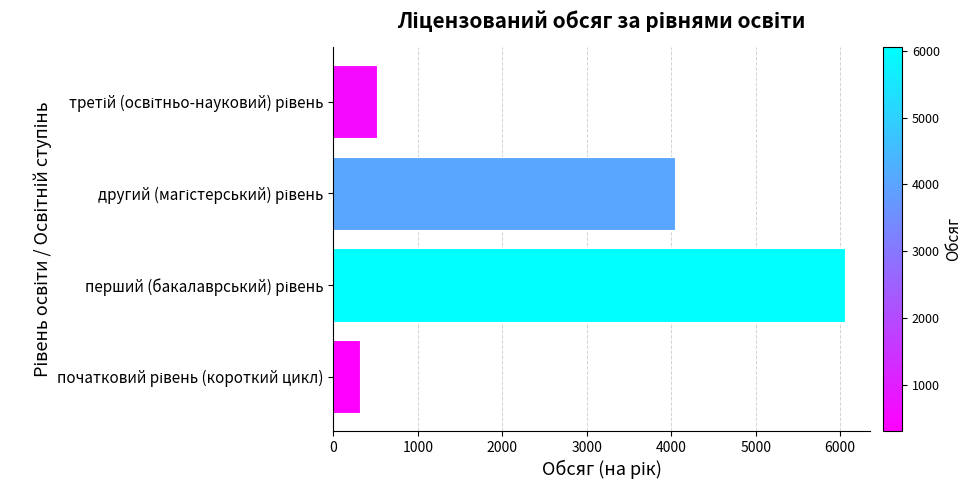

What is the greatest value displayed?

6052